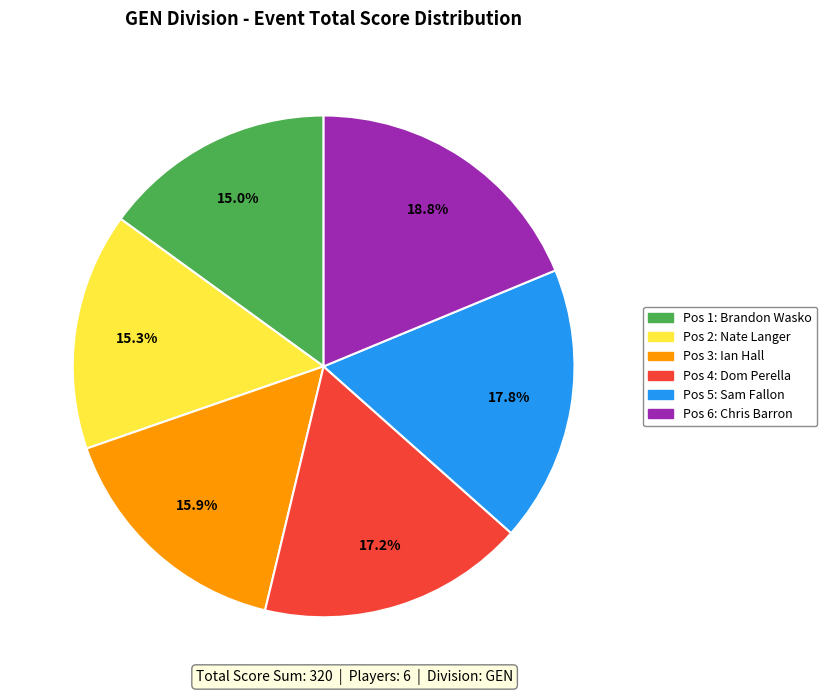

Does any single category account for the majority?

No